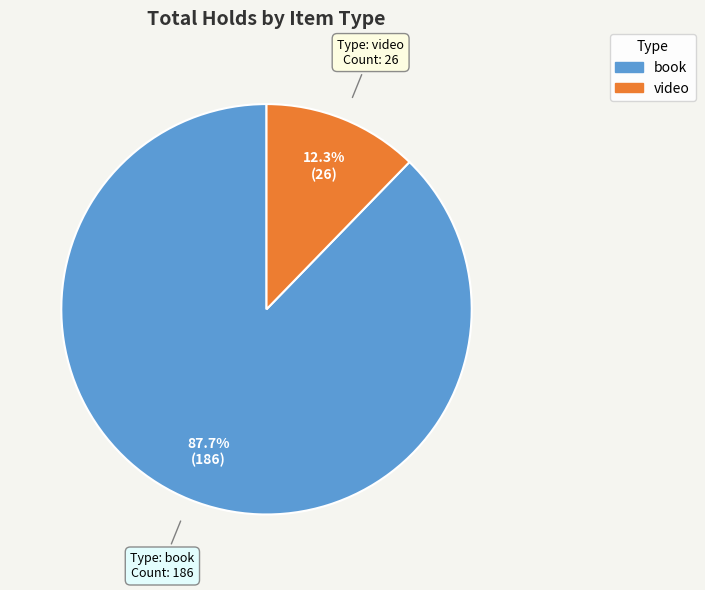

To the nearest percent, what percentage of the pie is book?

88%